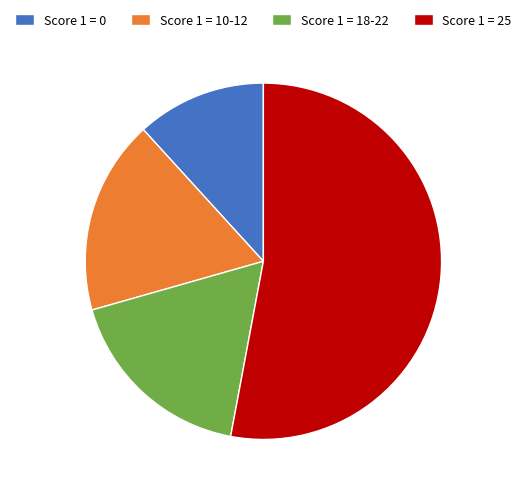

Which slice represents more than half of the pie?

Score 1 = 25